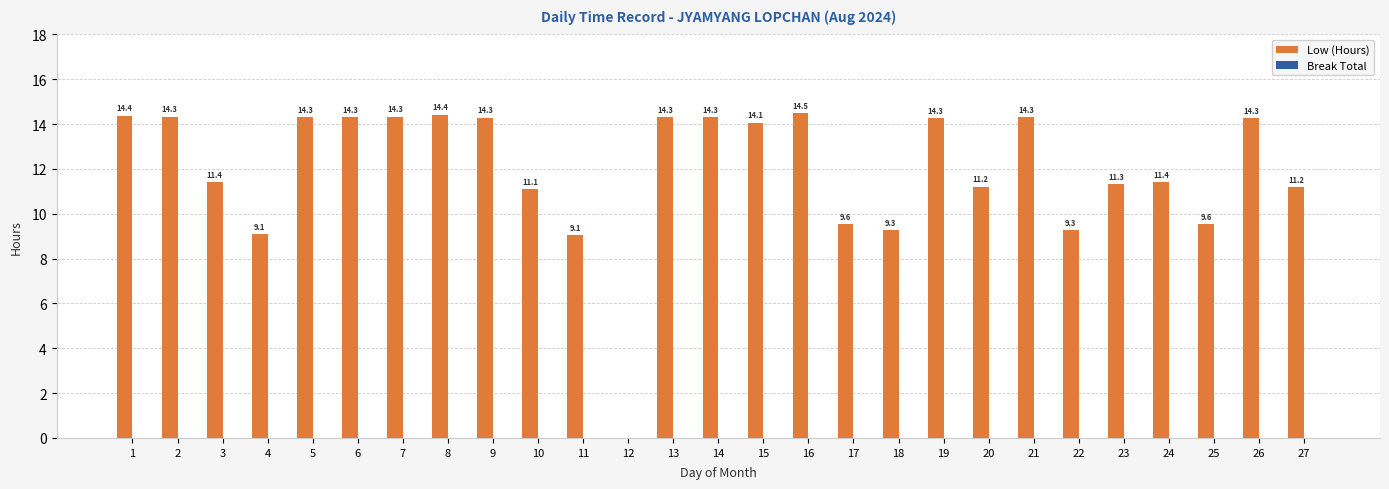

What is the maximum value shown in the chart?

14.5